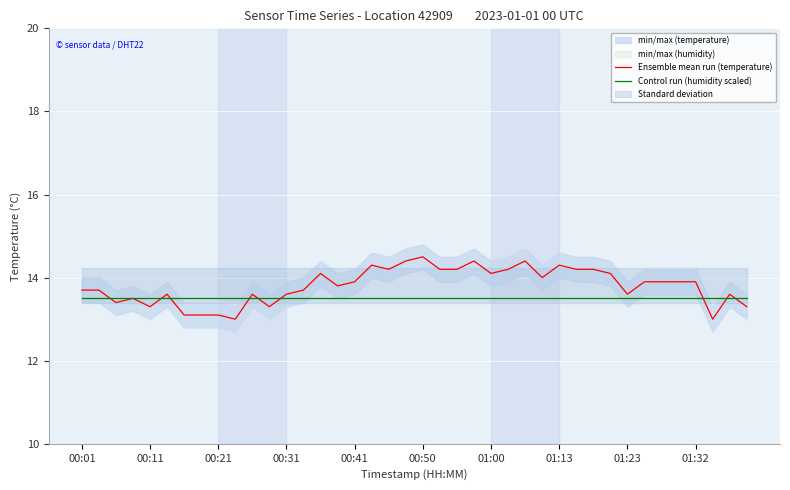

What is the value of the Ensemble mean run (temperature) point at the 10th from the left?

13.0